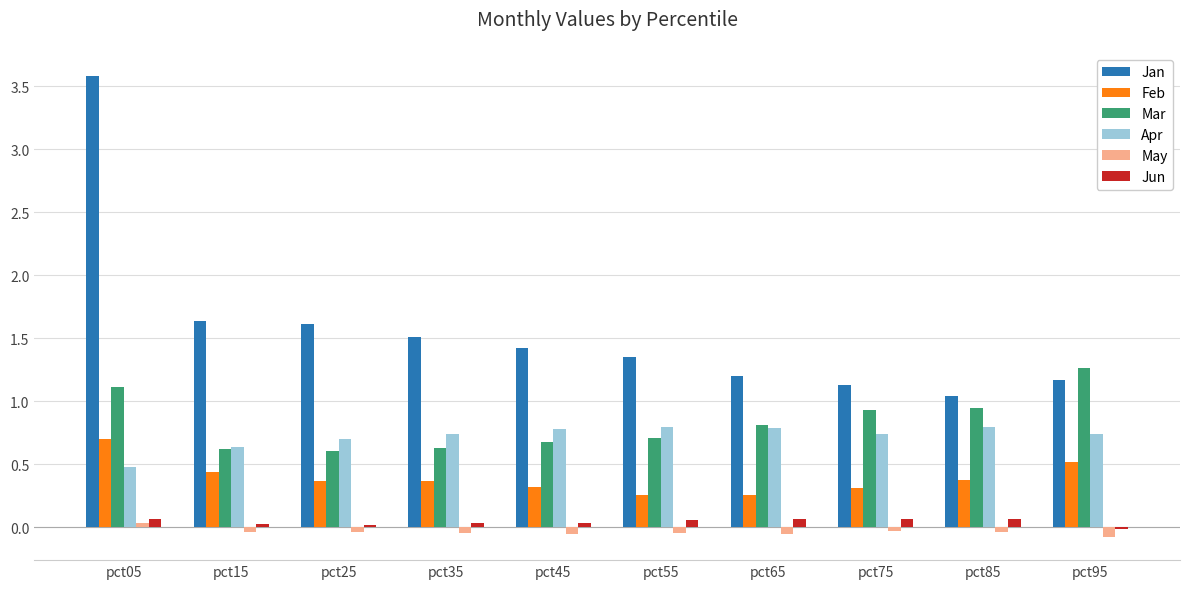

How many data points does each series have?

10